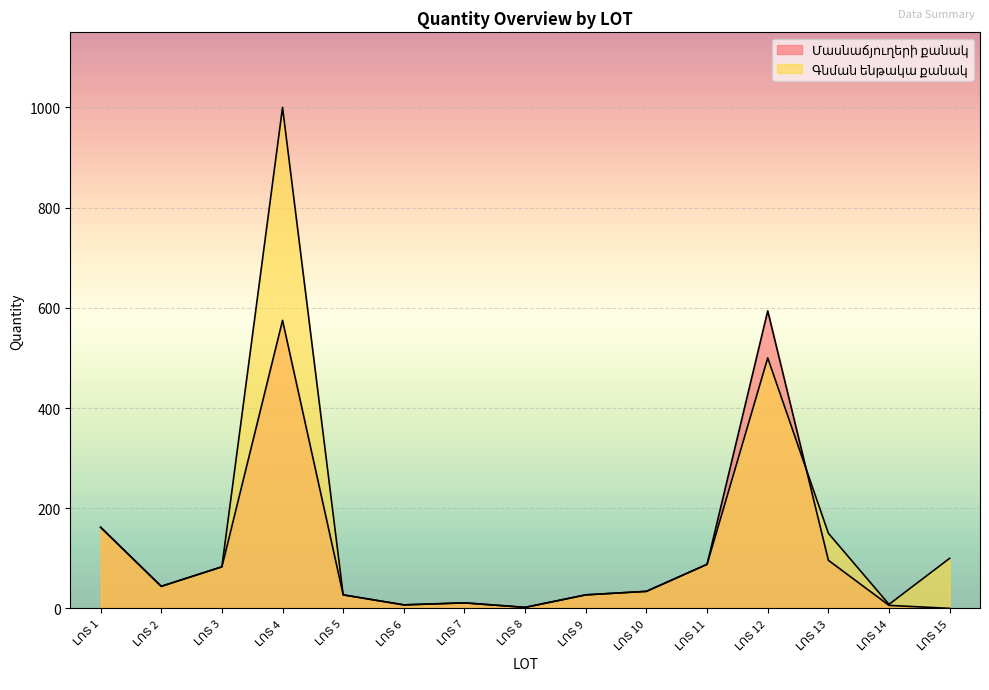

Between which two adjacent categories do Գնման ենթակա քանակ and Մասնաճյուղերի քանակ first intersect?

ԼՈՏ 12 and ԼՈՏ 13